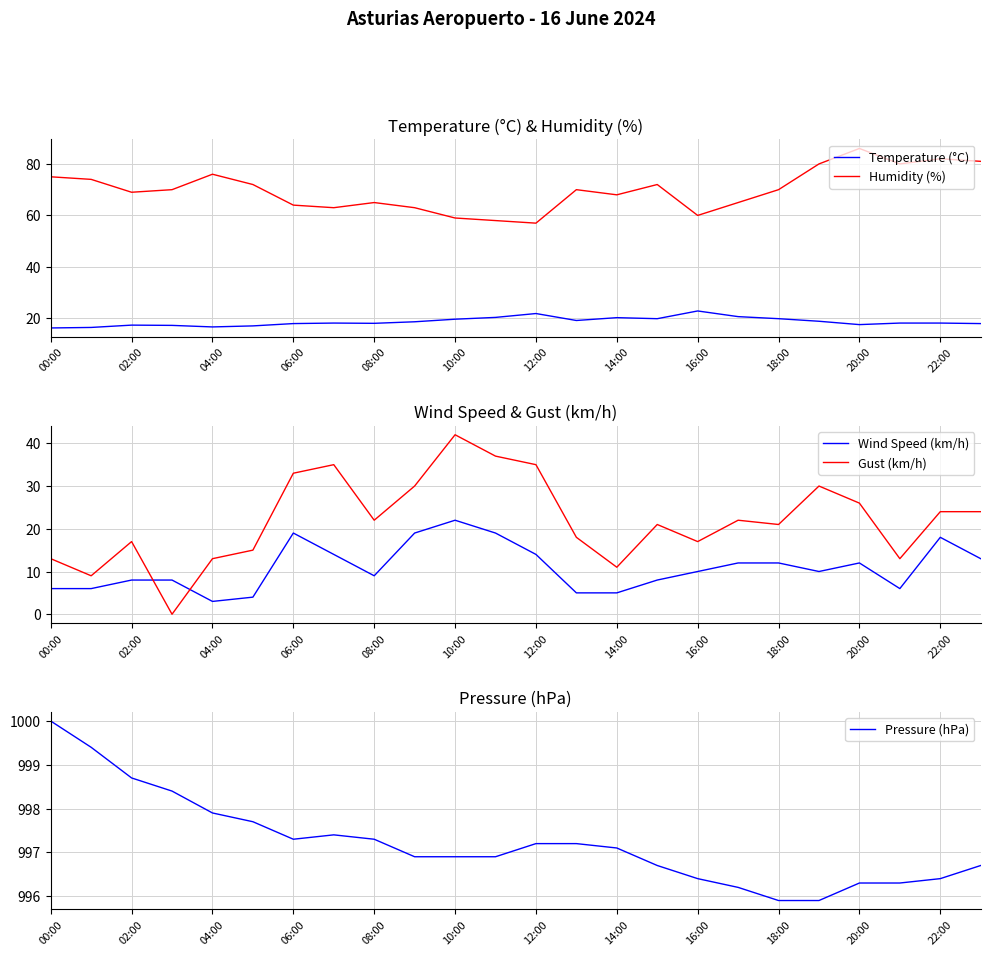

The Temperature (°C) series shows 25.7 at 13. True or false?

False